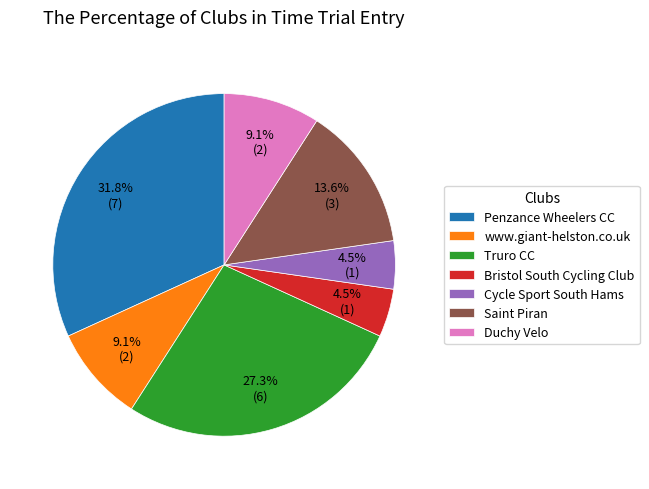

The Penzance Wheelers CC slice represents 32% of the pie. True or false?

True